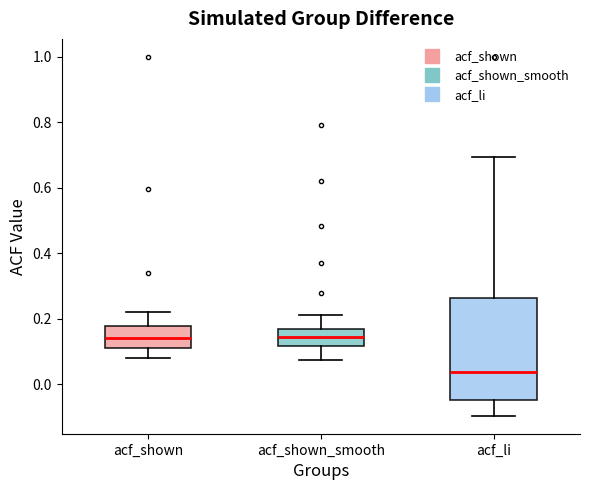

Which box has the lowest median line?

acf_li